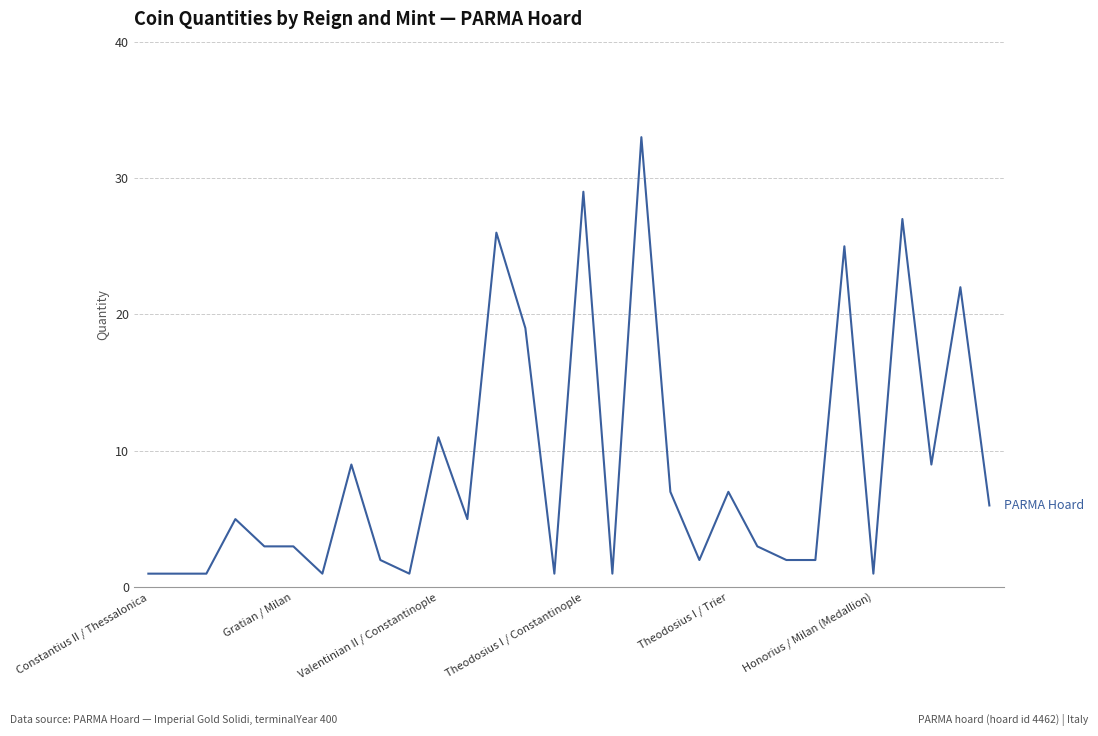

What is the difference between the maximum and minimum values?

32